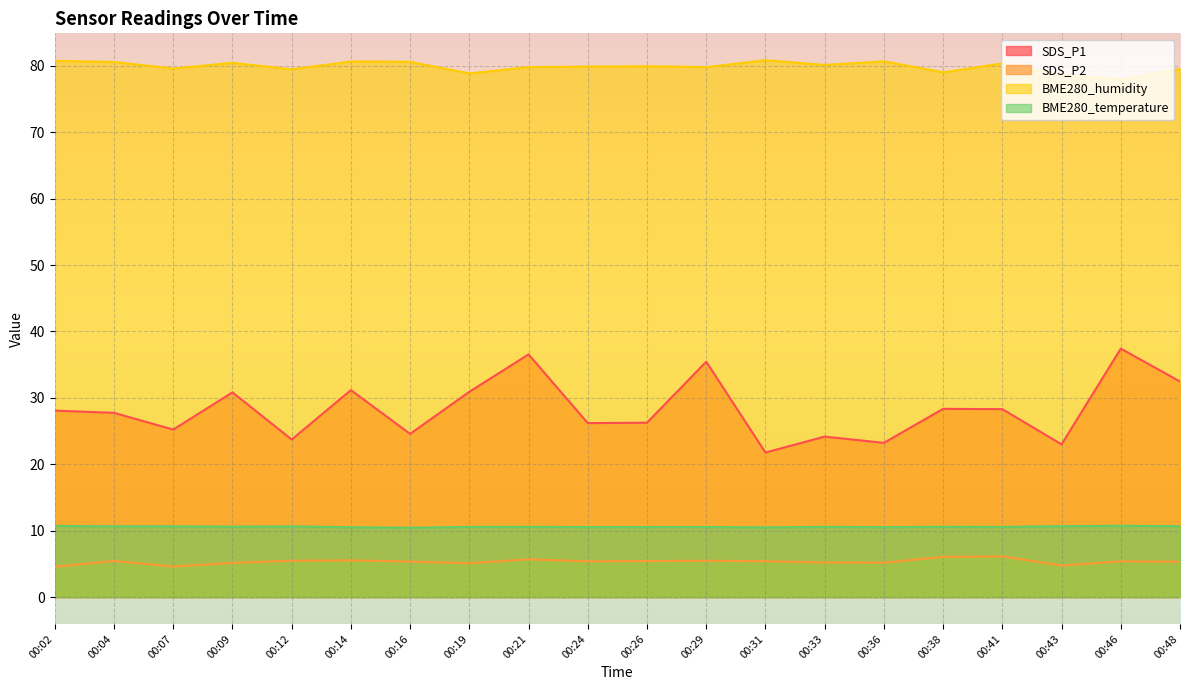

How many values in the SDS_P2 series exceed 5?

17